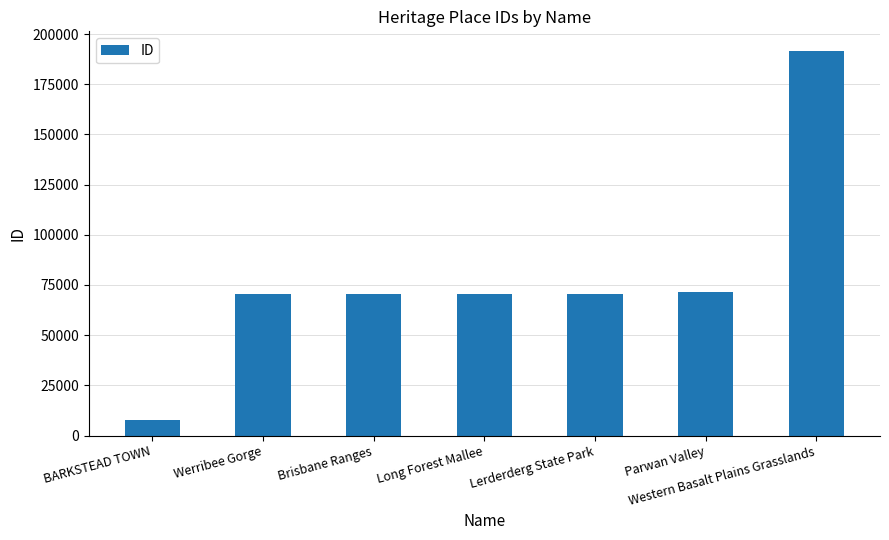

Which category has the highest value across all series?

Western Basalt Plains Grasslands